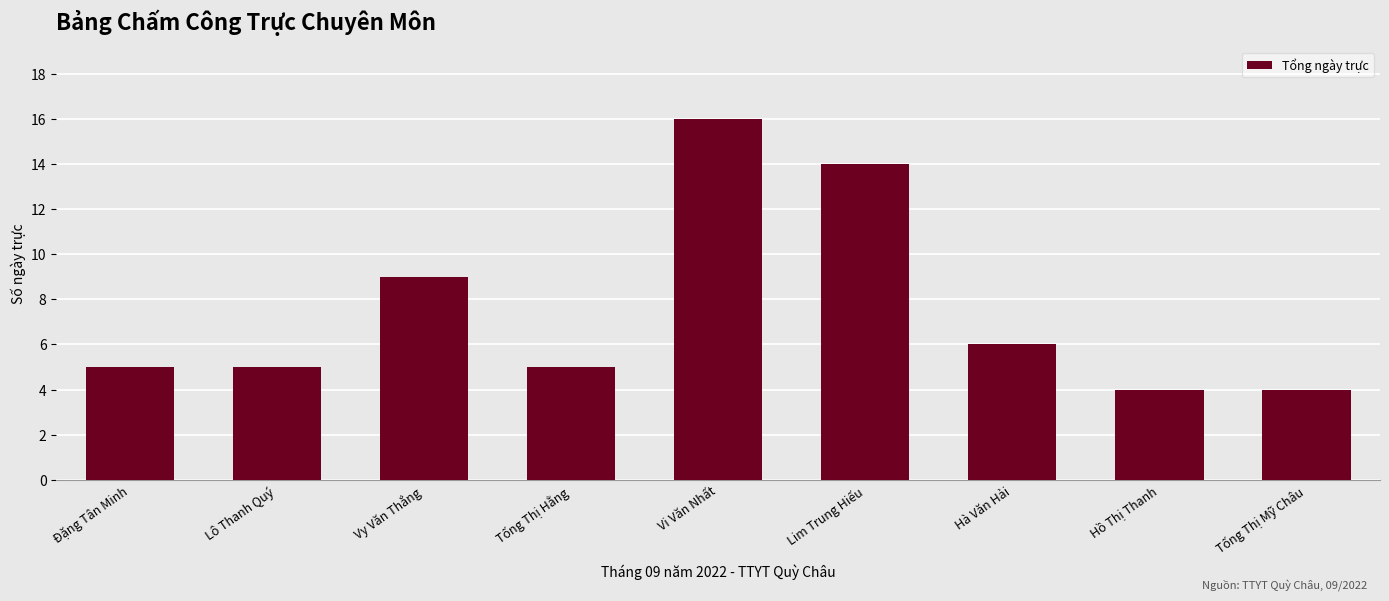

Reading left to right, list all the values displayed in this chart.

5	5	9	5	16	14	6	4	4